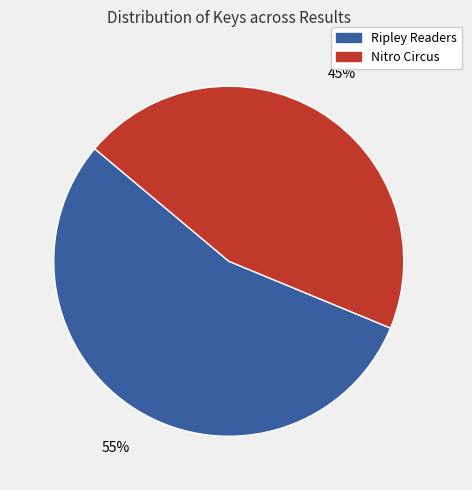

How many slices are in this pie chart?

2